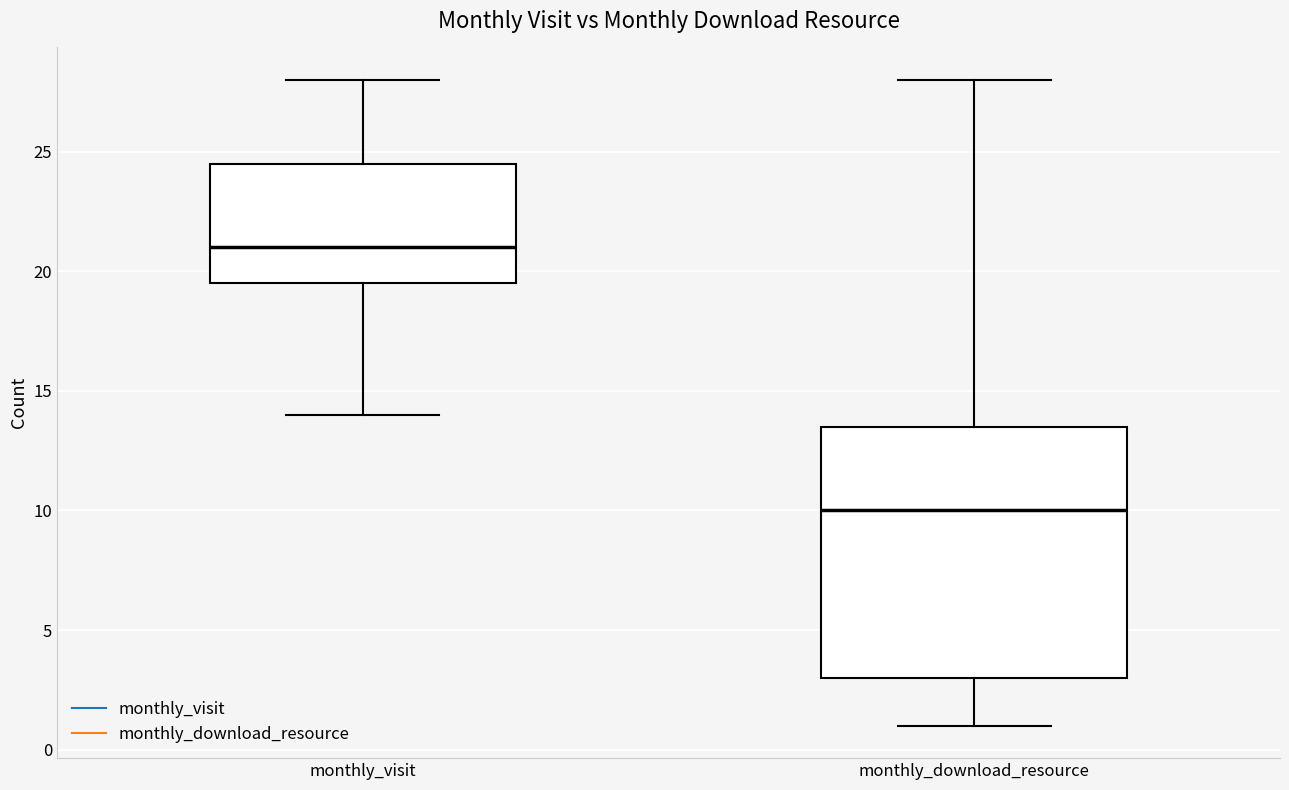

Comparing the boxes themselves (not the whiskers), which one is the tallest?

monthly_download_resource